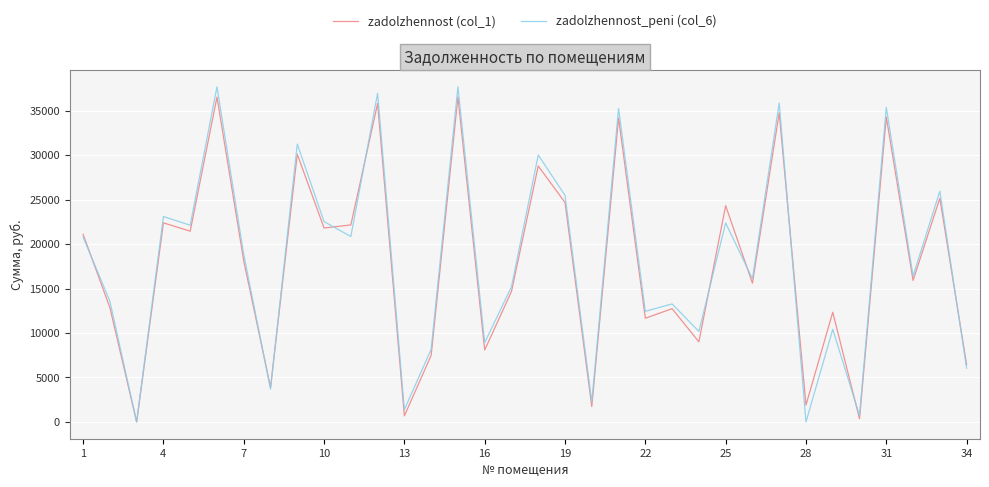

How many values in the zadolzhennost (col_1) series are below 18101?

17